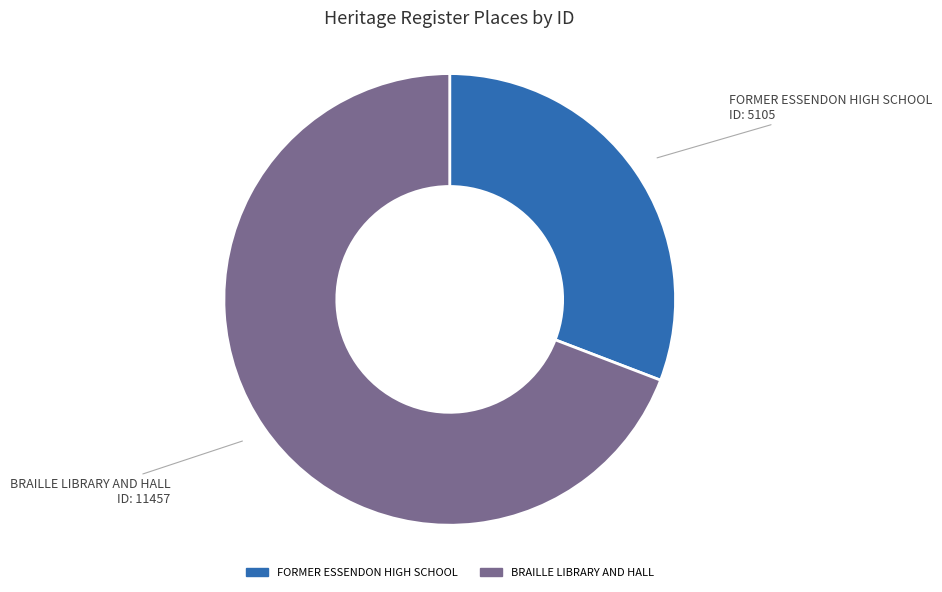

Approximately how many times larger is the value at FORMER ESSENDON HIGH SCHOOL compared to BRAILLE LIBRARY AND HALL?

0.4